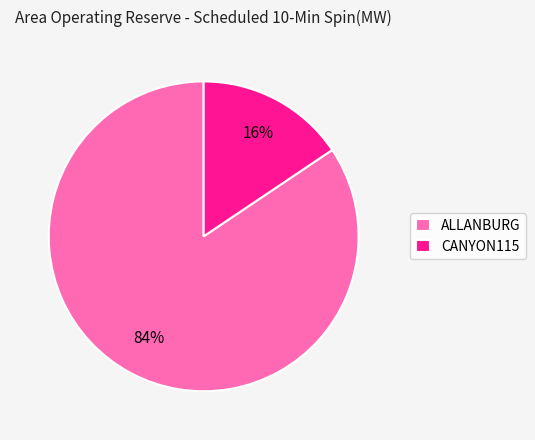

Is it true that ALLANBURG is 84% of the pie?

True